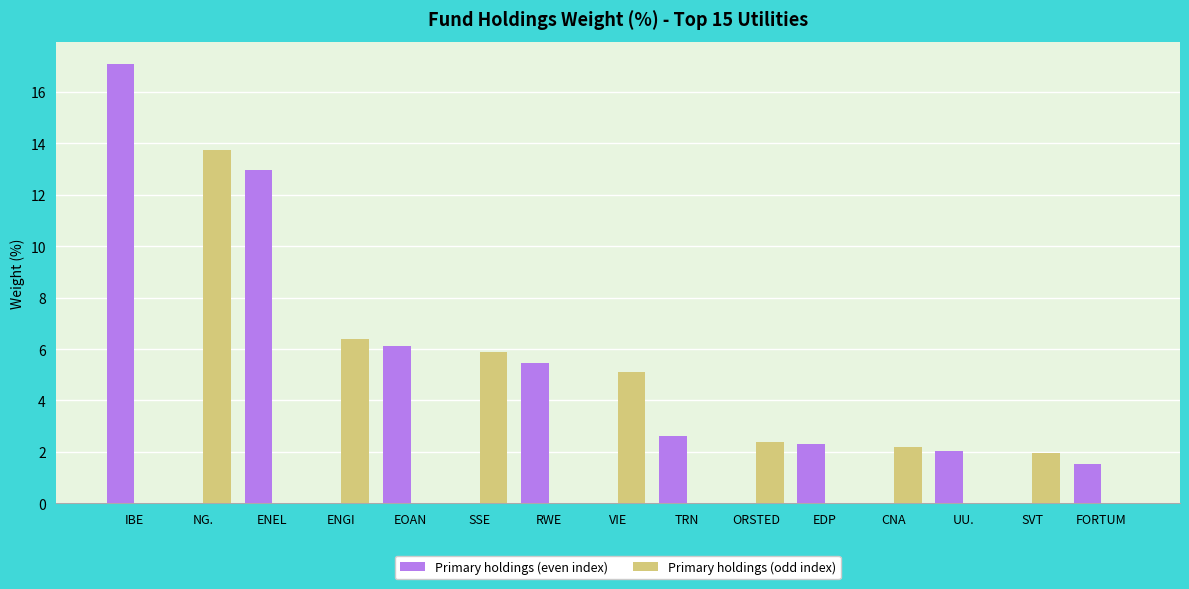

Are the bars grouped side by side (vs. stacked)?

Yes